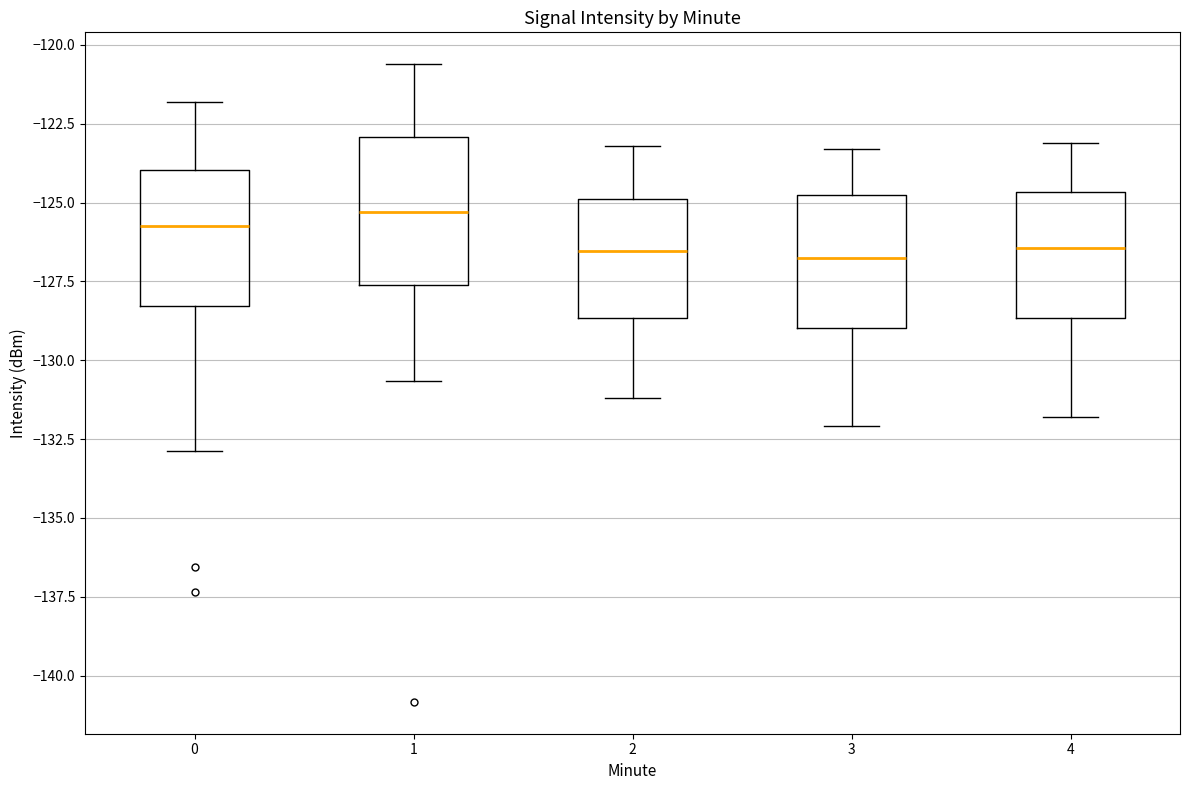

Where is the lower edge of the box at x = 2 on the y-axis? The values are not printed on the chart, so give them approximately, as read against the axis.

-128.5